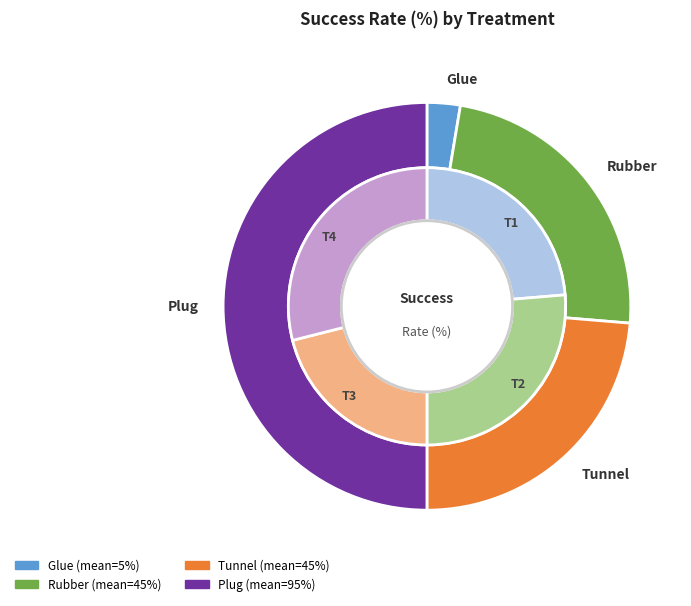

How many slices are in this pie chart?

4